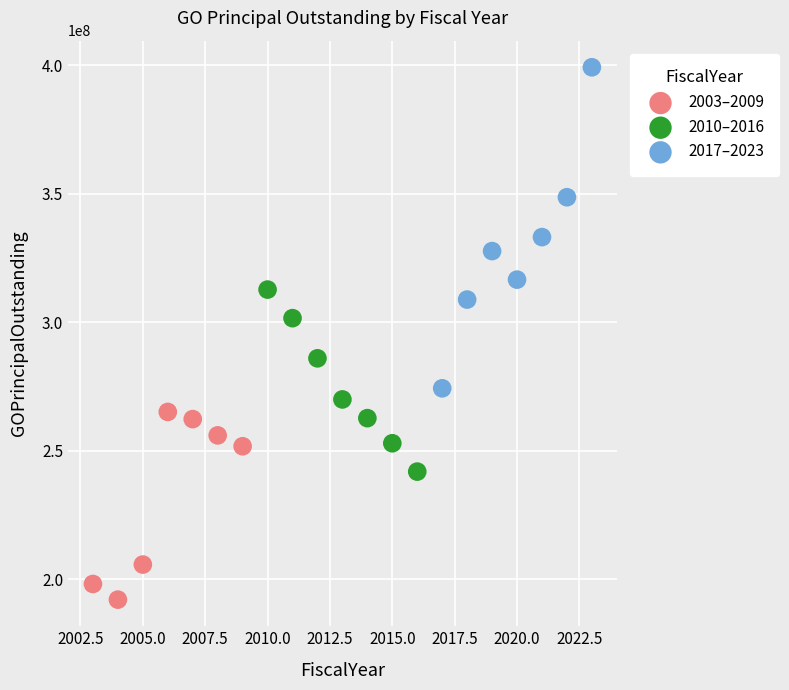

Which series contains the highest Y value?

2017–2023